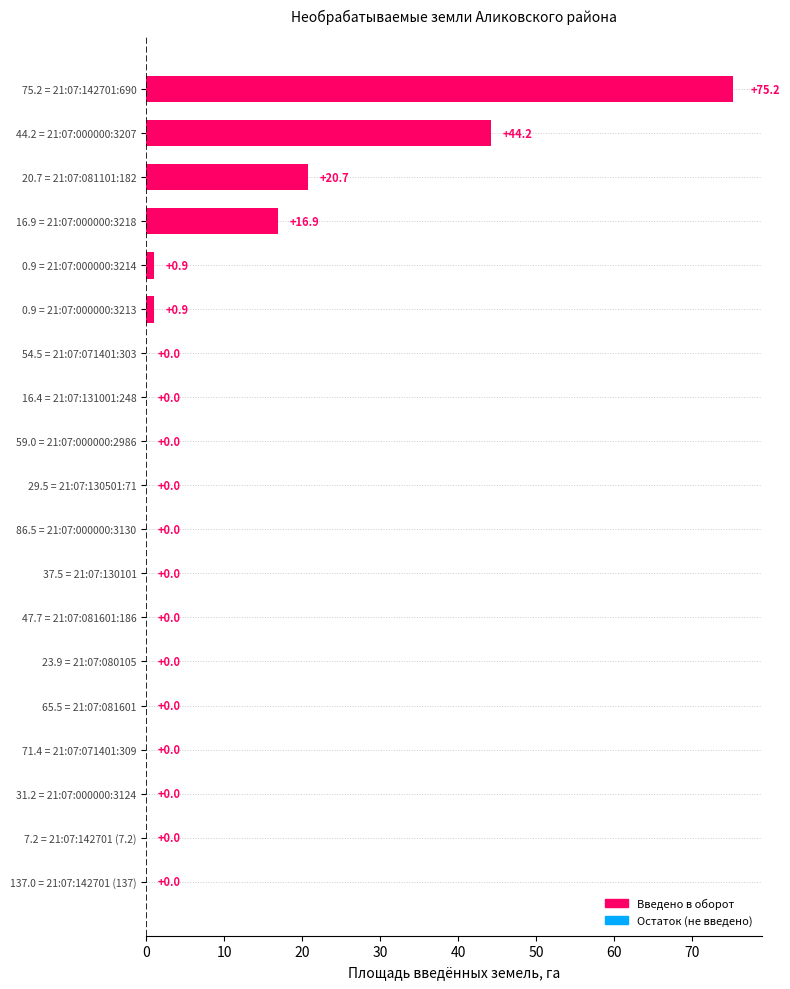

At which label is the value closest to 37?

44.2 = 21:07:000000:3207